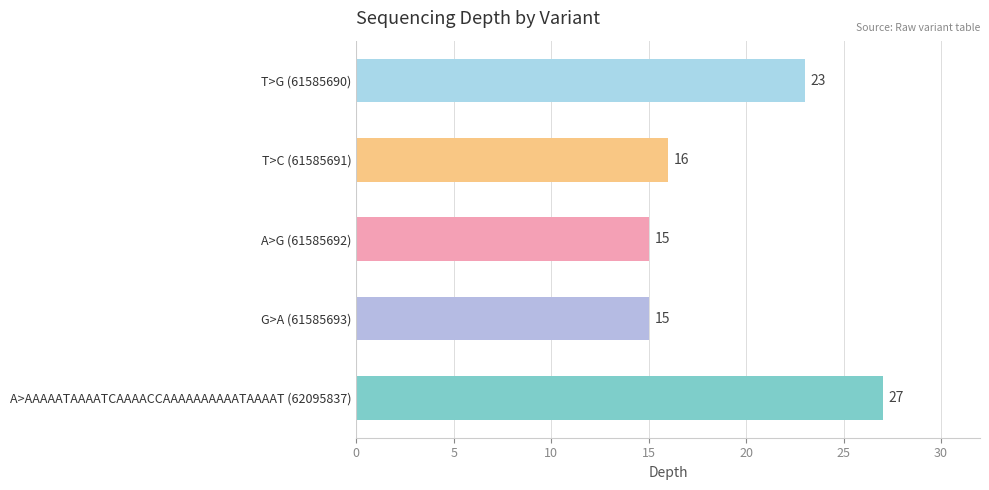

The value at T>C (61585691) is 4. True or false?

False